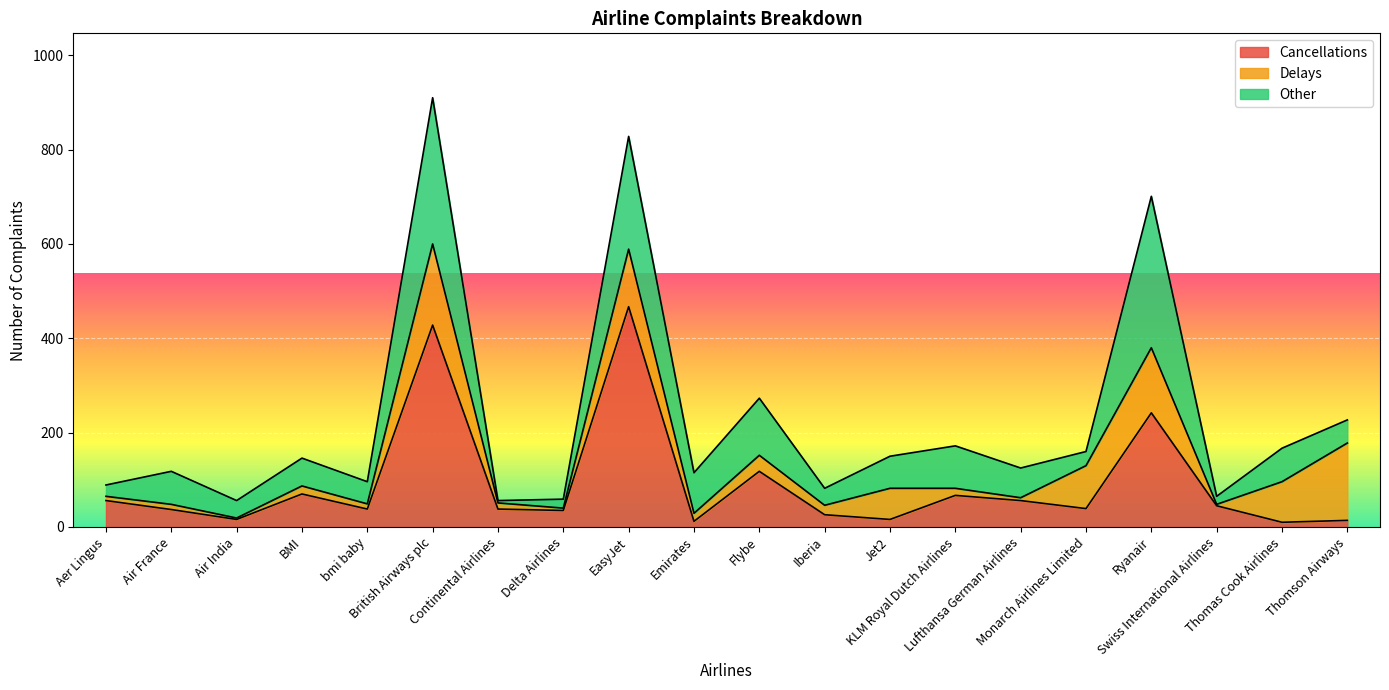

Is it true that Other equals 70 at Air France?

True